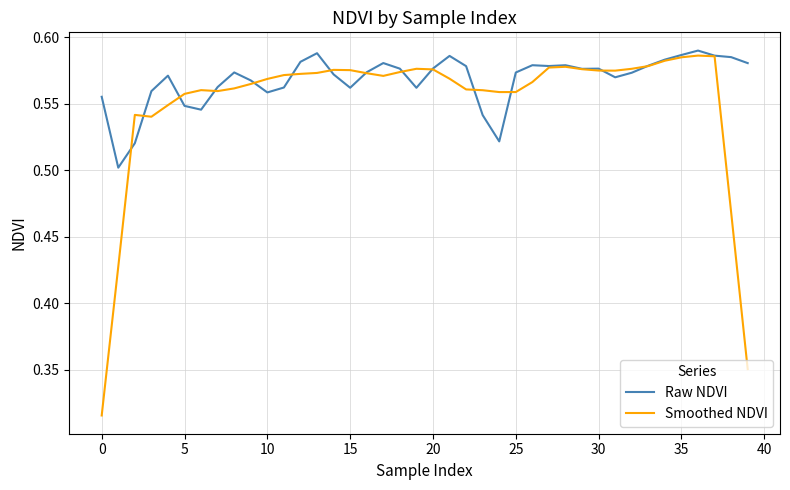

True or false: Raw NDVI has more than 2 points higher than both neighbors.

True